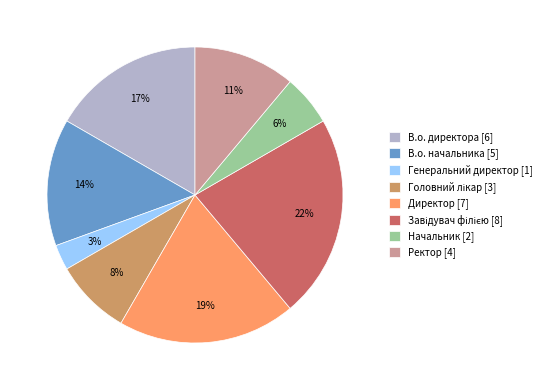

To the nearest percent, what portion does В.о. начальника [5] represent?

14%